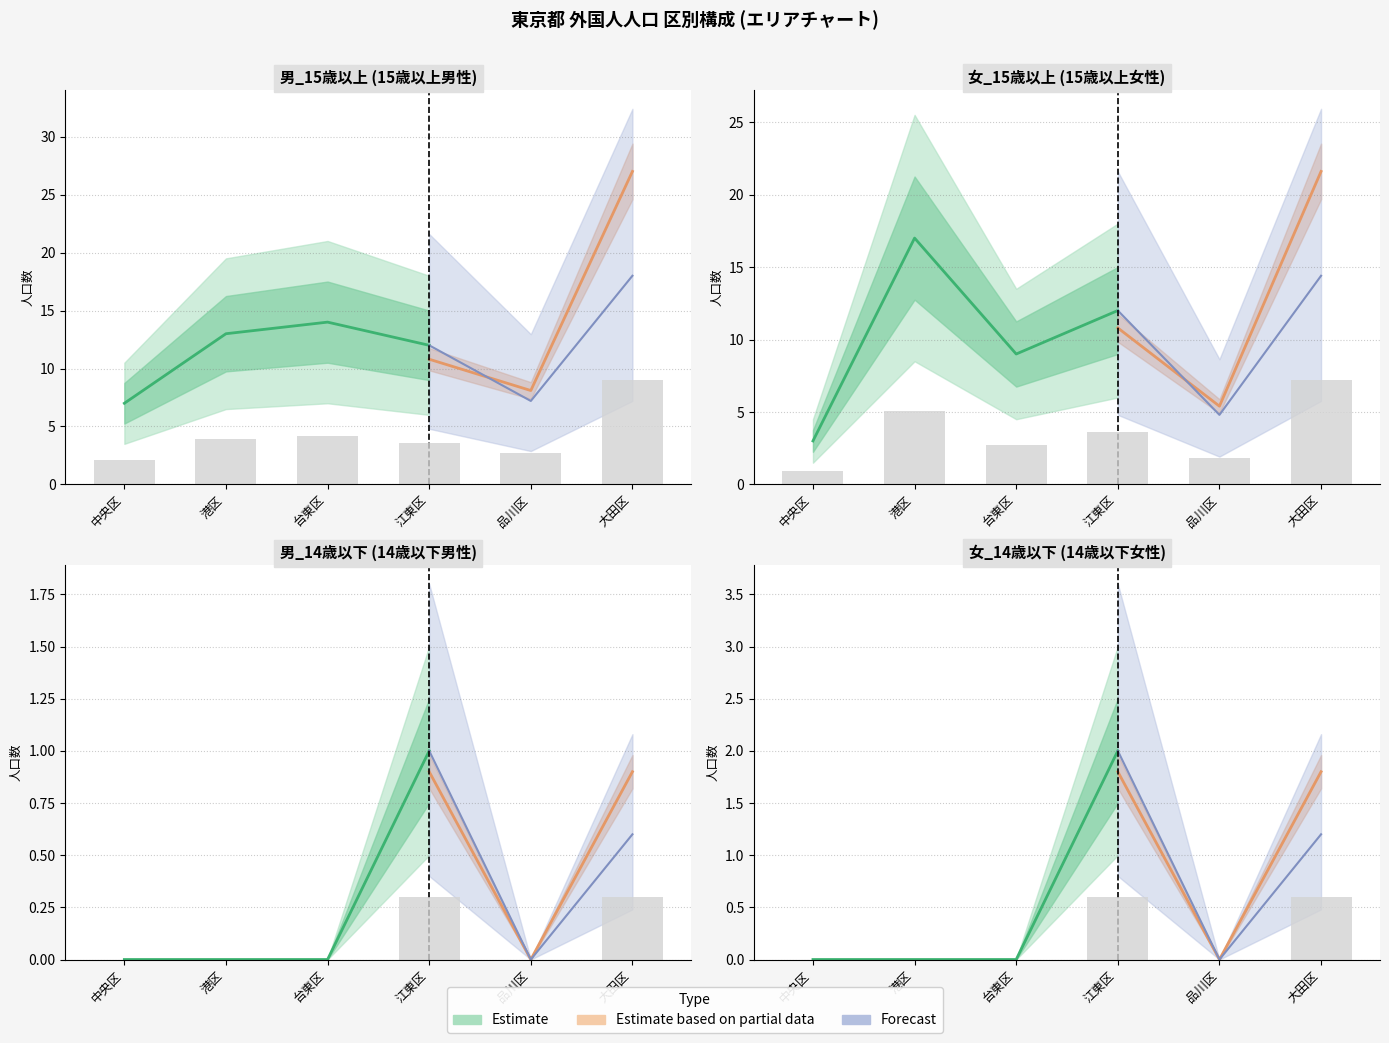

Are the bars grouped side by side (vs. stacked)?

Yes